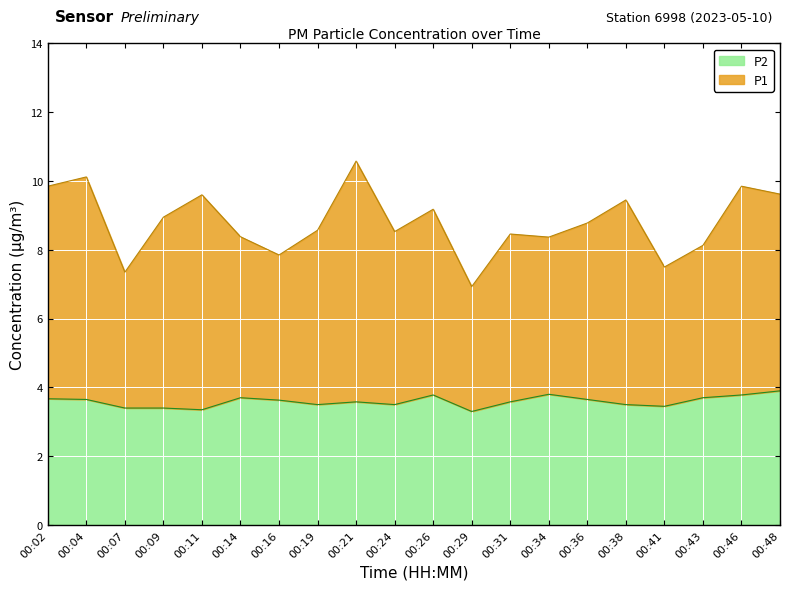

True or false: P1 and P2 intersect in this chart.

False